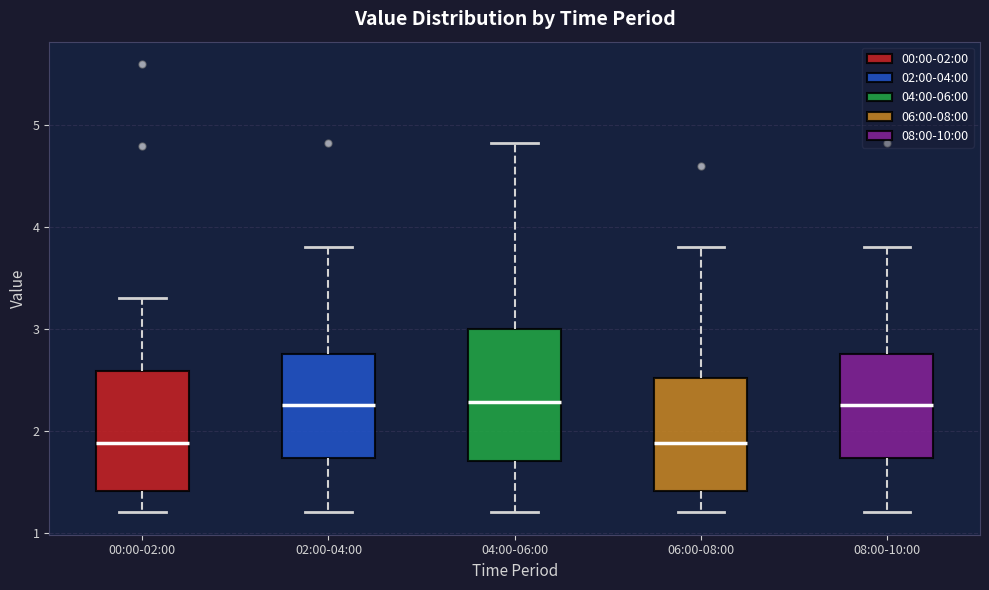

Where is the lower edge of the box for 06:00-08:00 on the y-axis? The values are not printed on the chart, so give them approximately, as read against the axis.

1.4